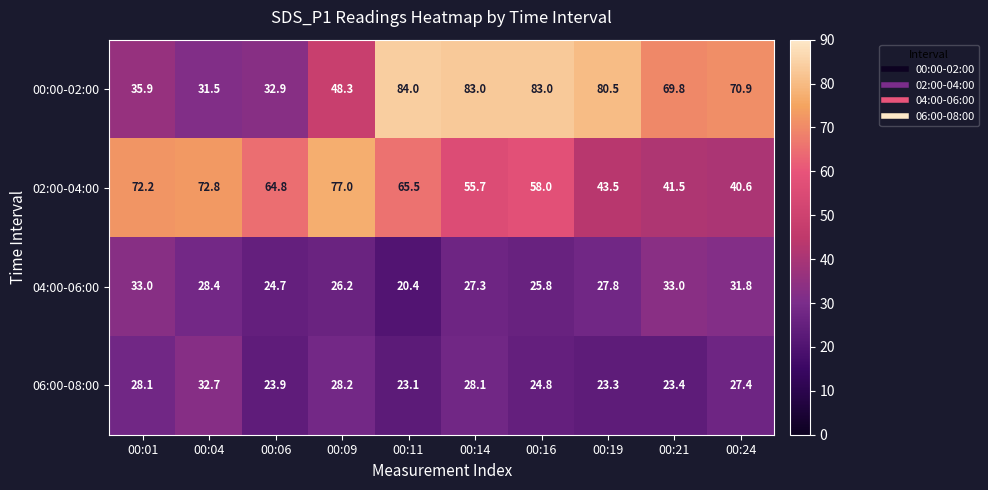

What is the difference between the 06:00-08:00 values at 00:06 and 00:11?

0.8